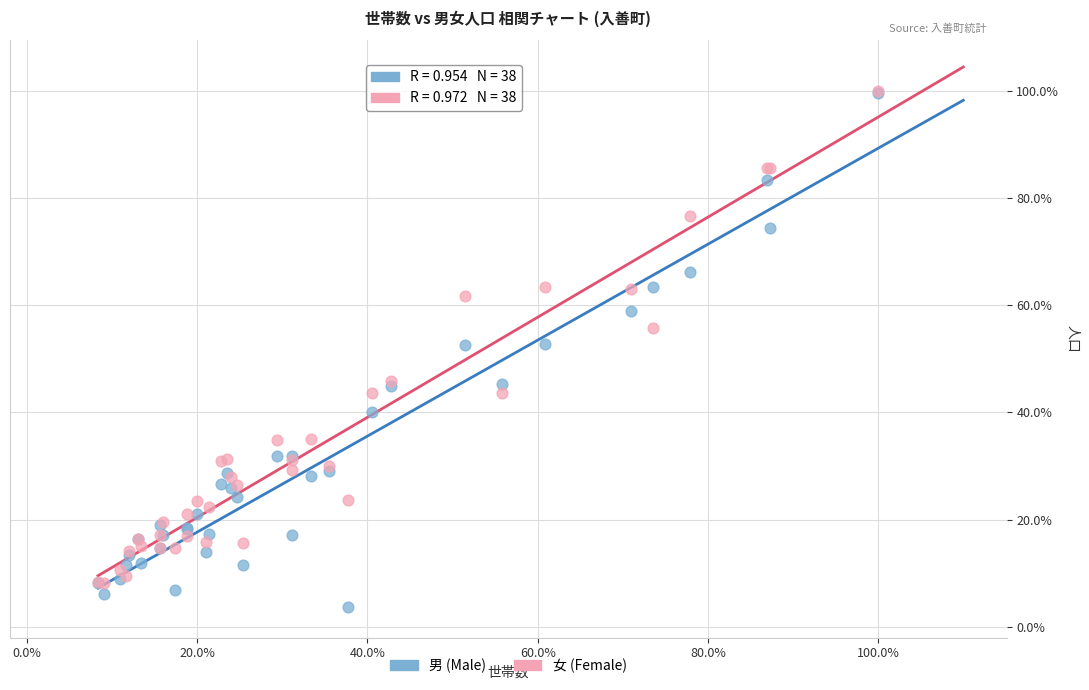

Which series reaches the minimum Y coordinate?

男 (Male)